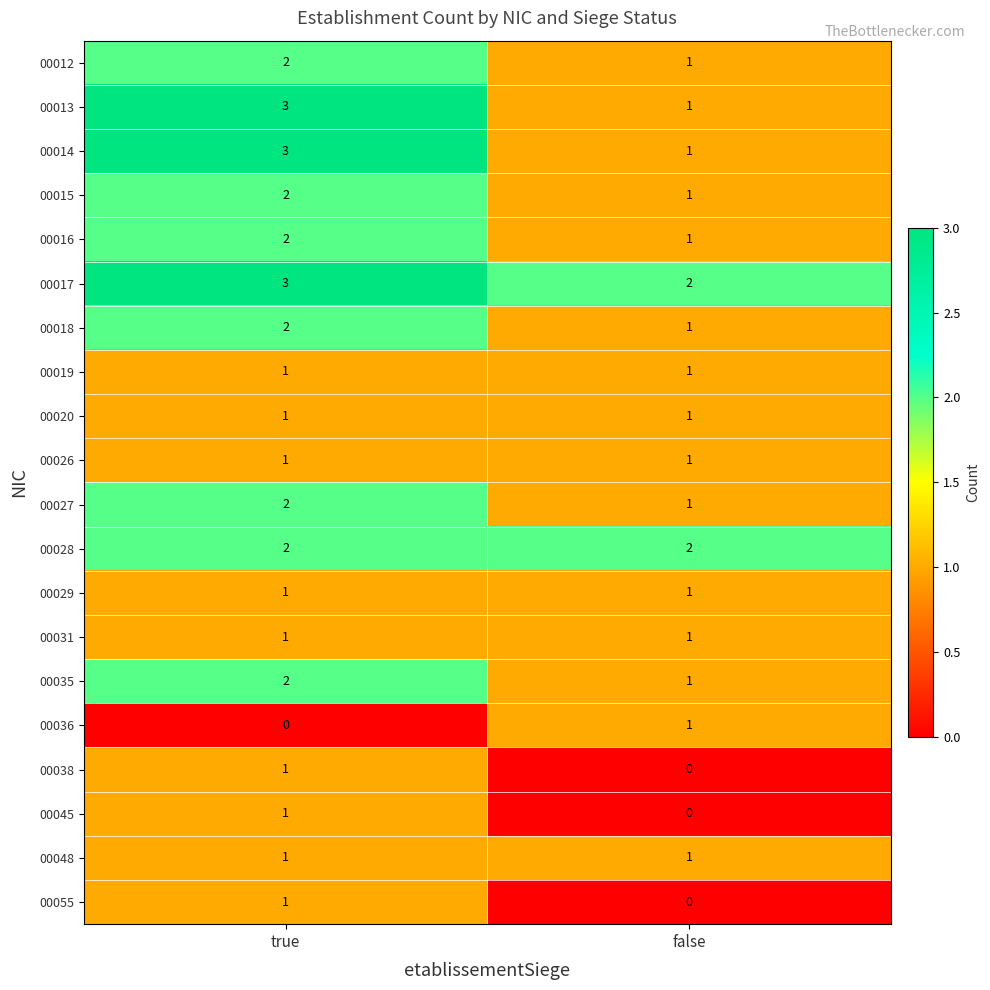

What is the difference between the highest and lowest values at true?

3